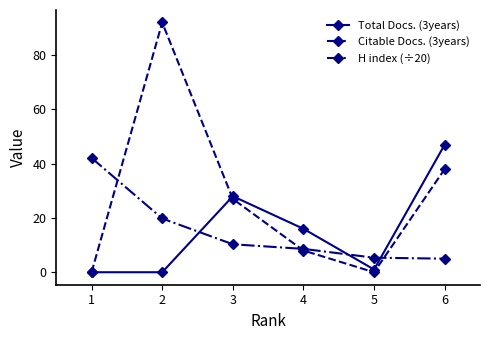

In Citable Docs. (3years), how many points are higher than both neighbors (excluding endpoints)?

1